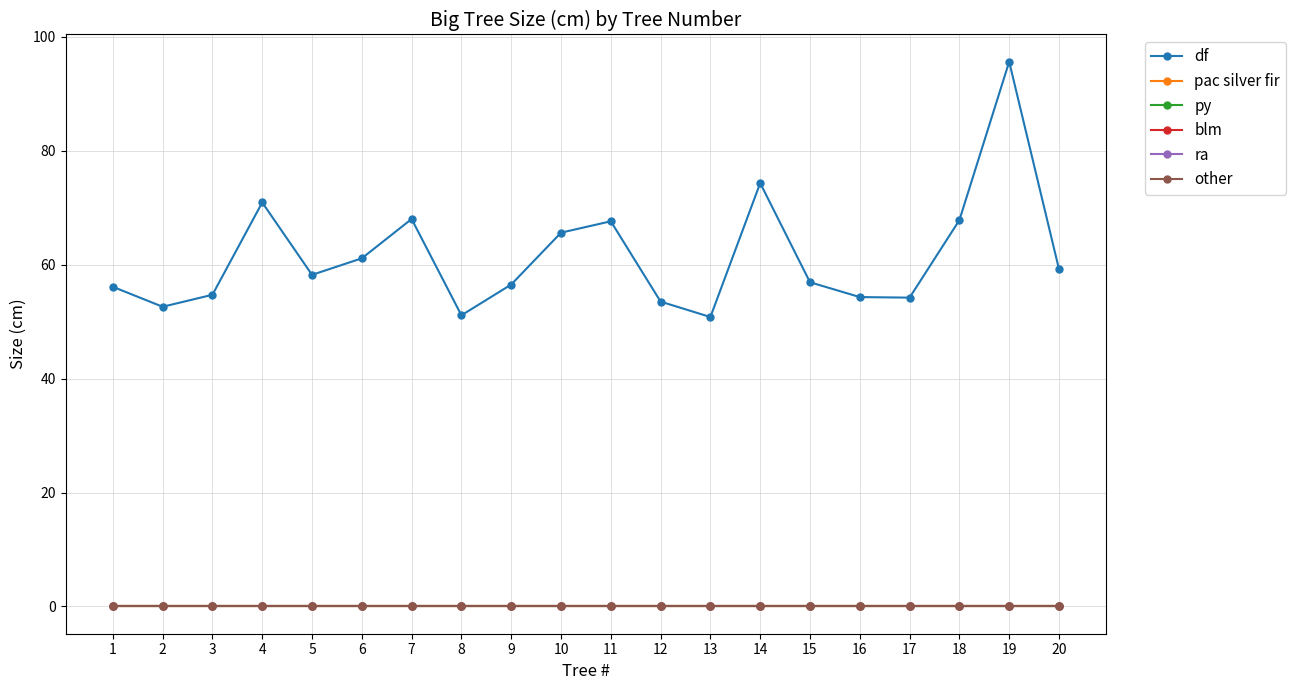

Is this an area chart (filled region under the line)?

No